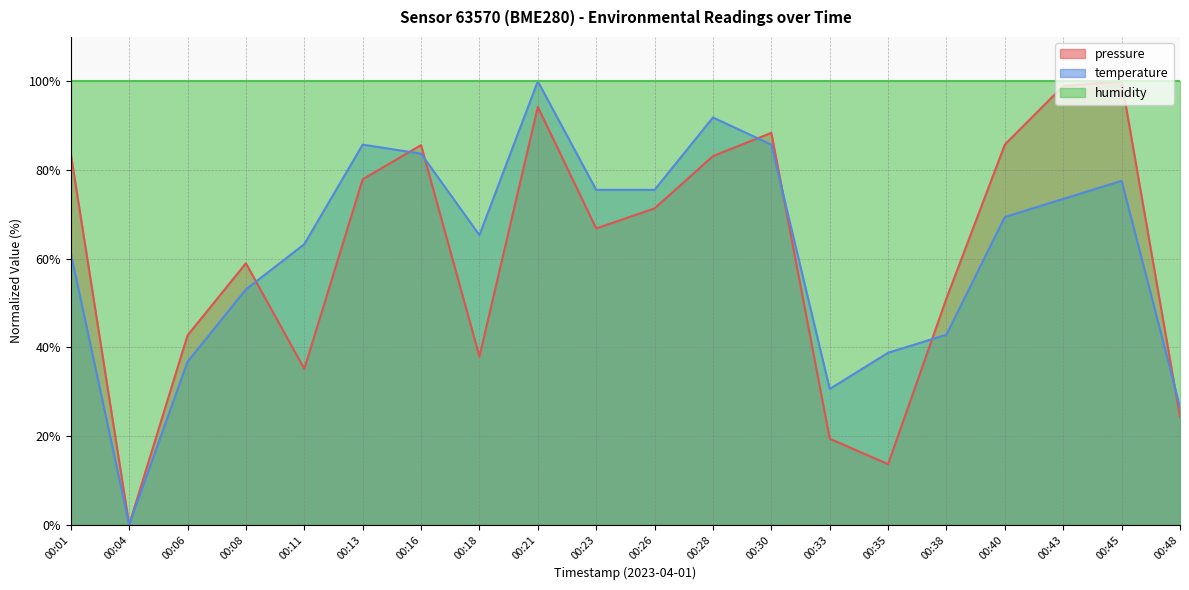

At which label is temperature closest to 50?

00:08